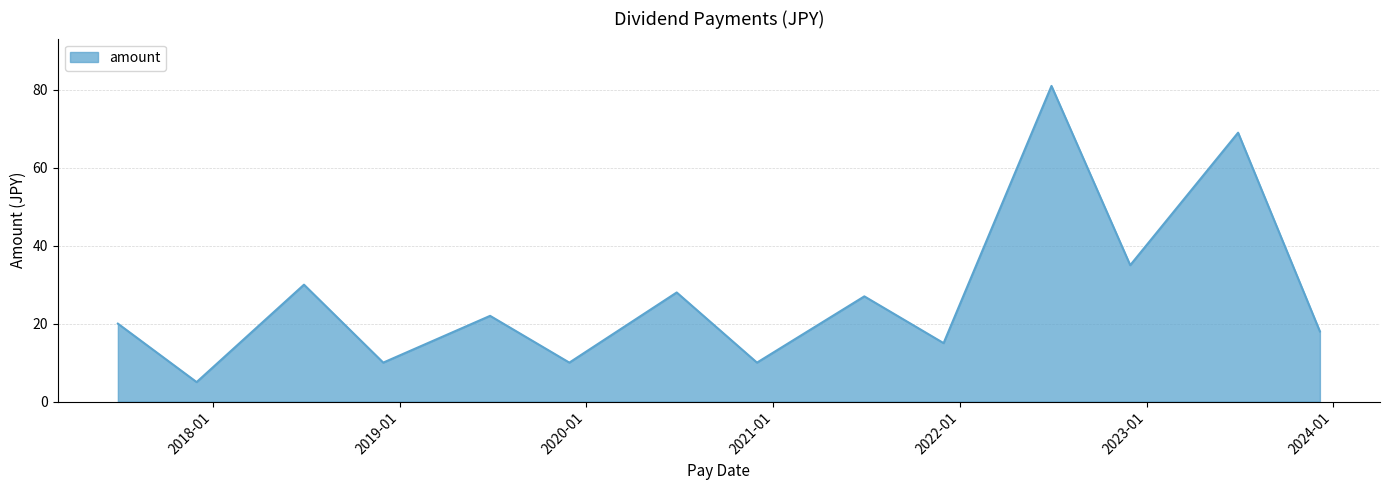

What is the smallest value displayed?

5